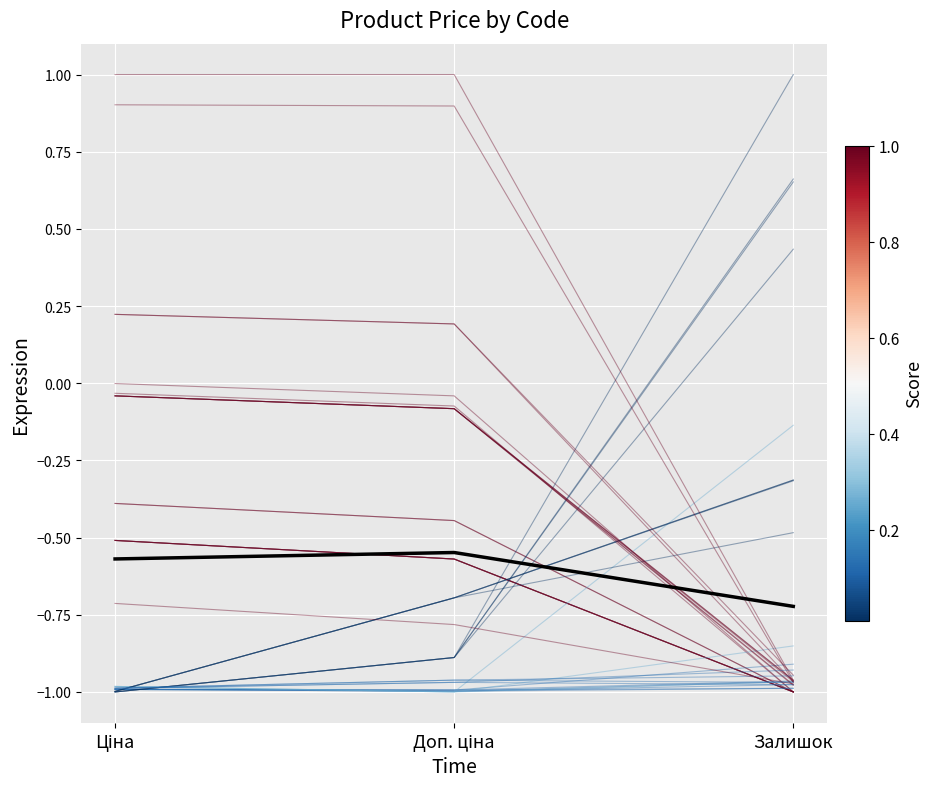

Which category has the highest value across all series?

Доп. ціна